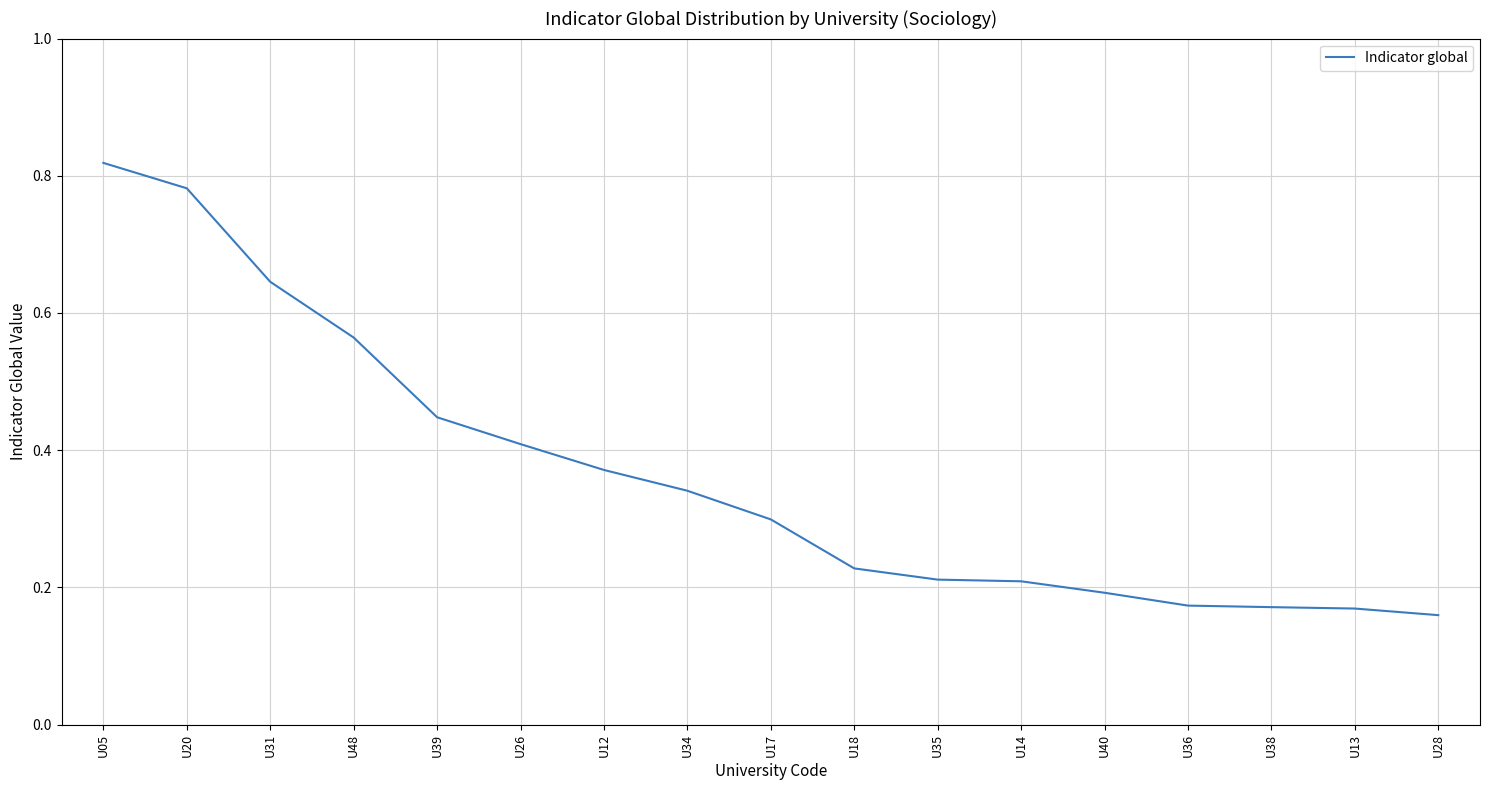

Which category has the highest value across all series?

U05